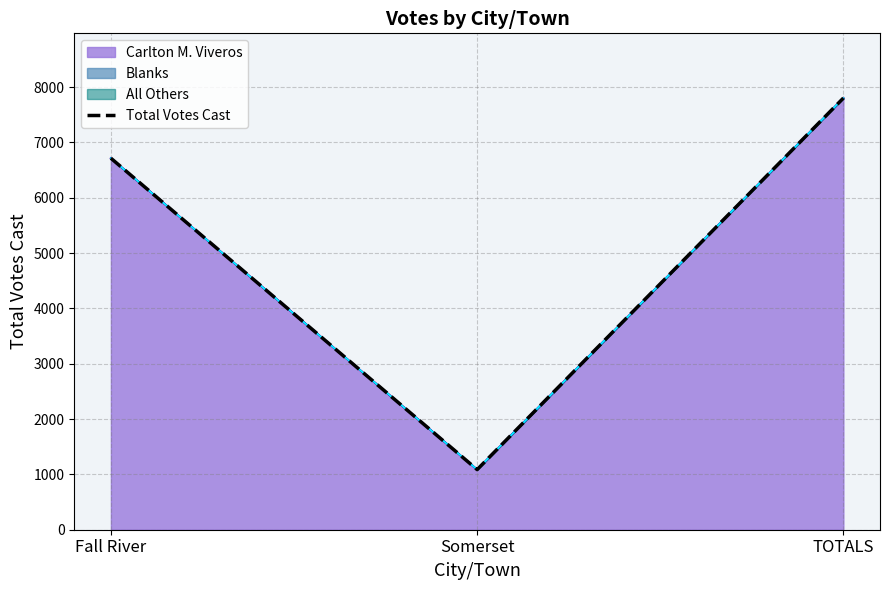

What is the sum of the values at Fall River and TOTALS?

14515